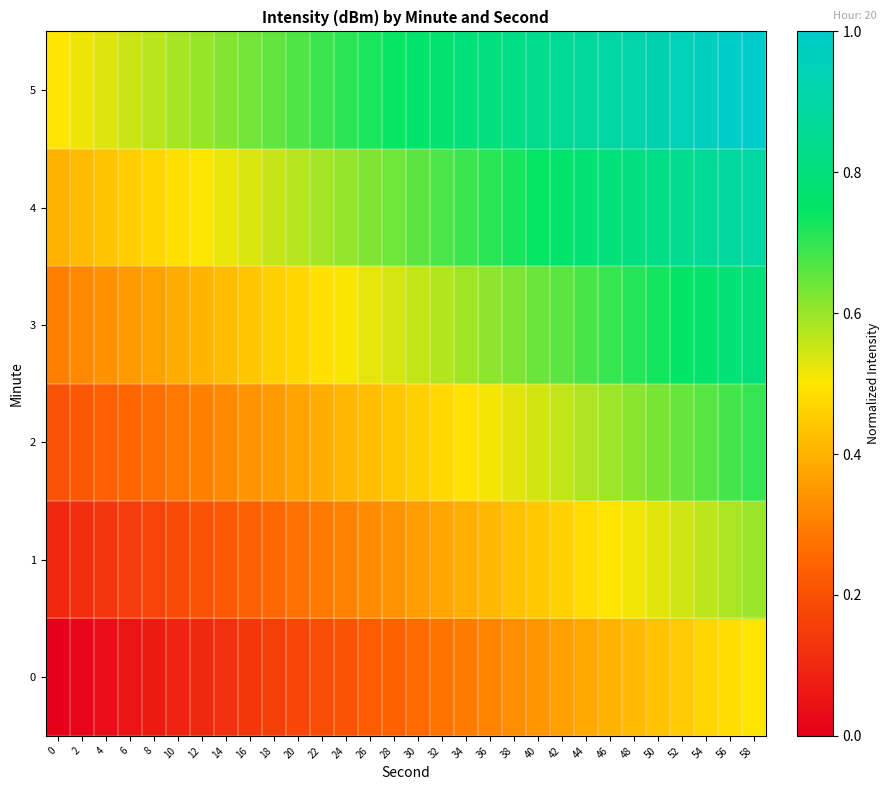

At 8, list the series in order from smallest to largest.

0, 1, 2, 3, 4, 5